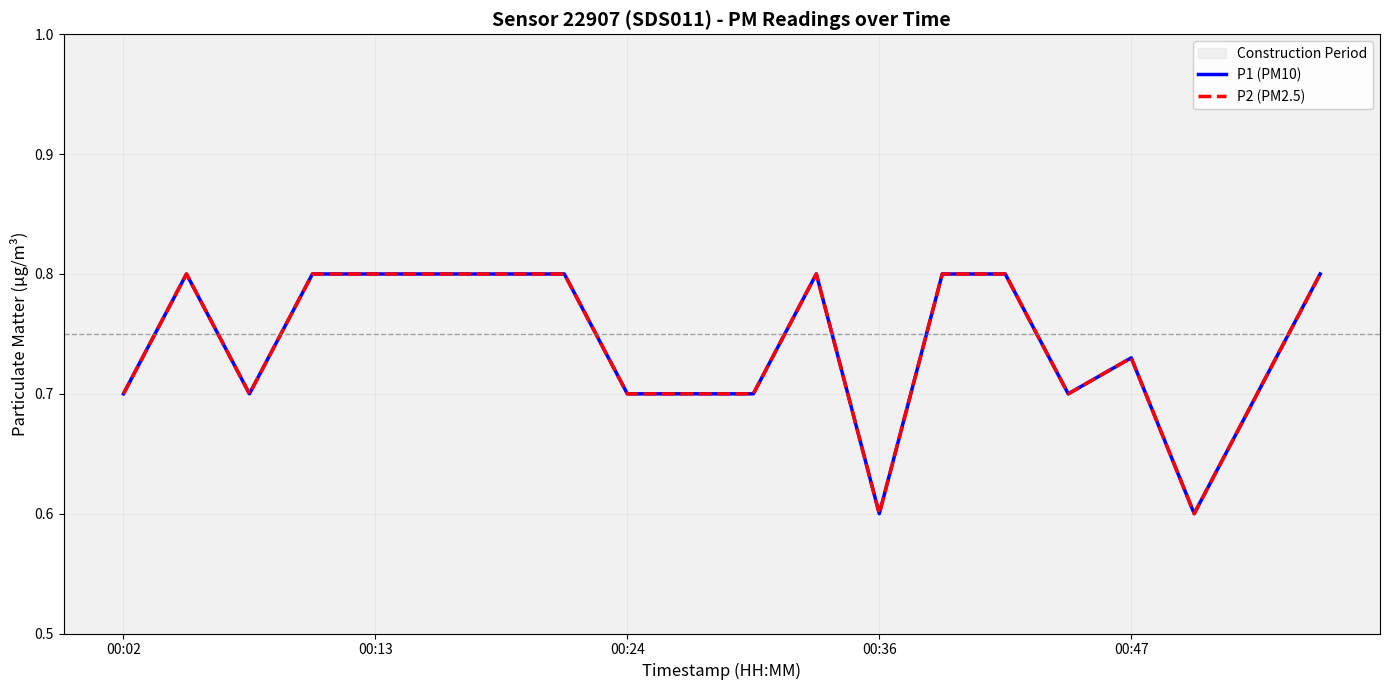

True or false: P1 (PM10) has more than 1 points higher than both neighbors.

True